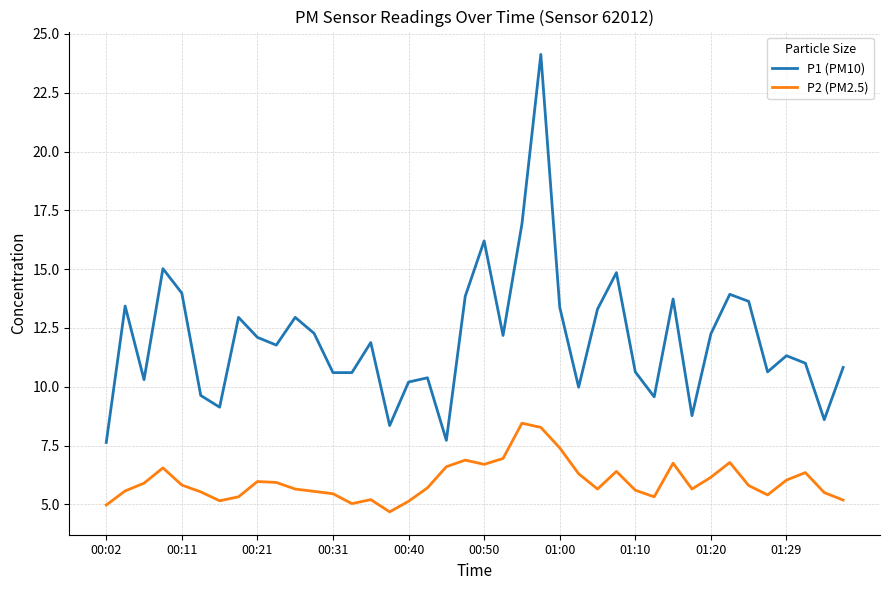

How many lines are shown in the chart?

2